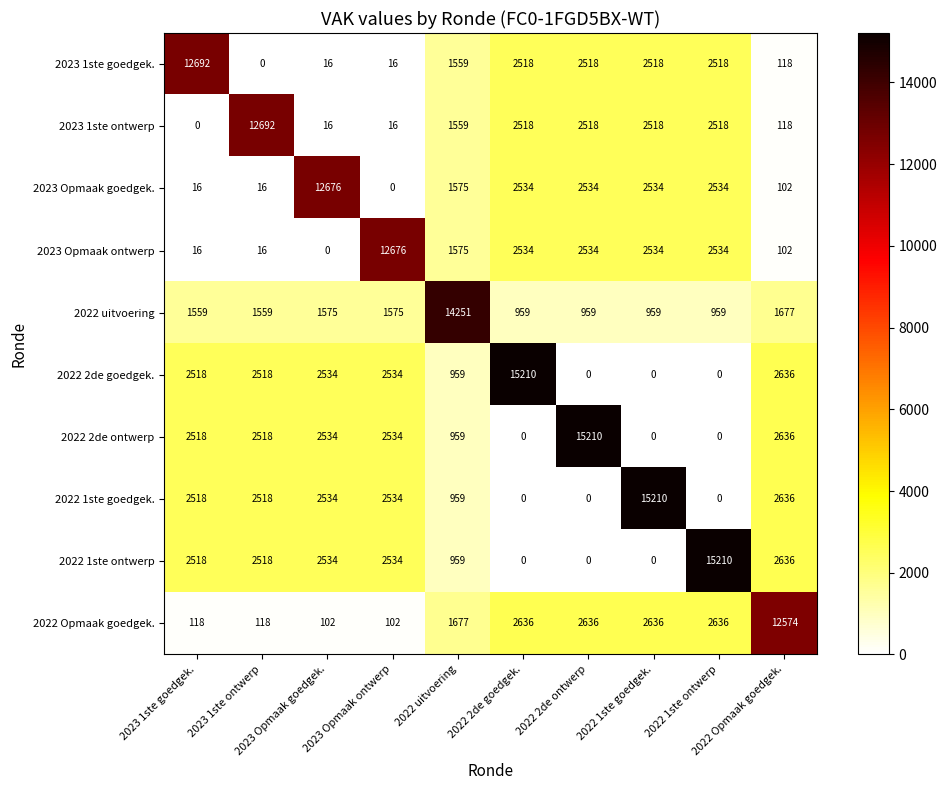

How many distinct data groups are displayed?

10